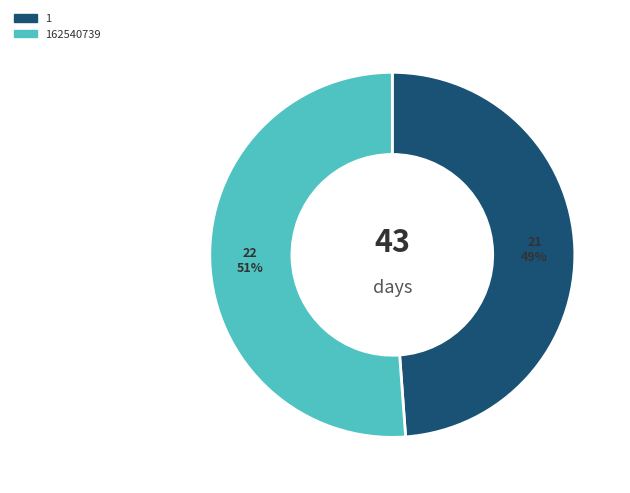

To the nearest percent, what is the difference between the largest and smallest slice percentages?

2%